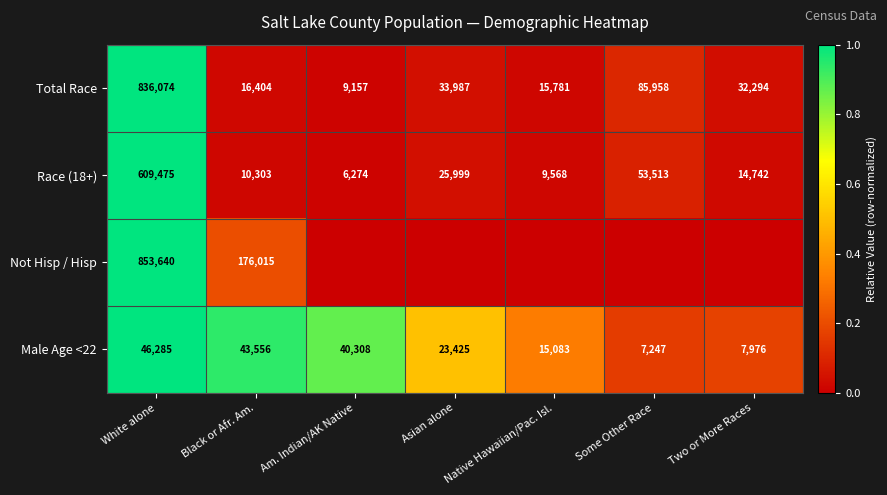

Which category has the lowest value in the Race (18+) series?

Am. Indian/AK Native